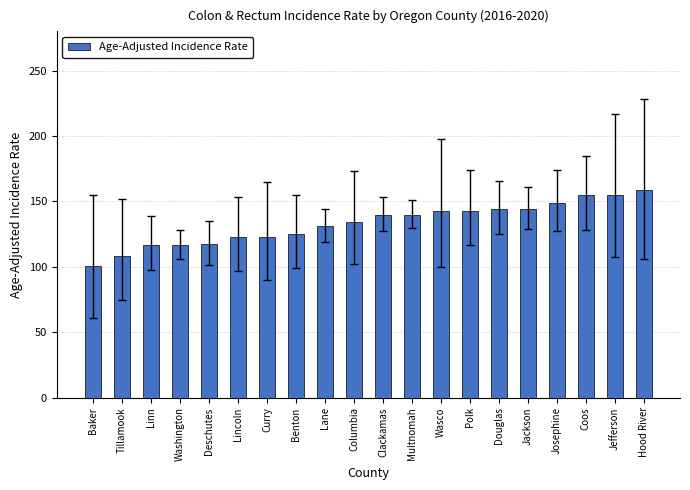

What is the average value?

133.4